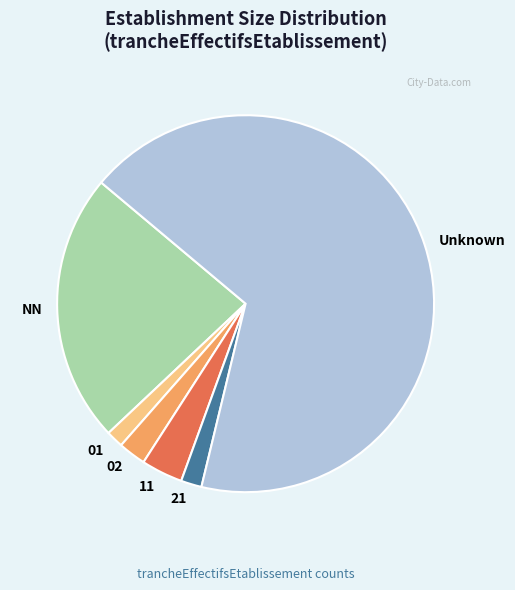

How many segments does this pie chart have?

6